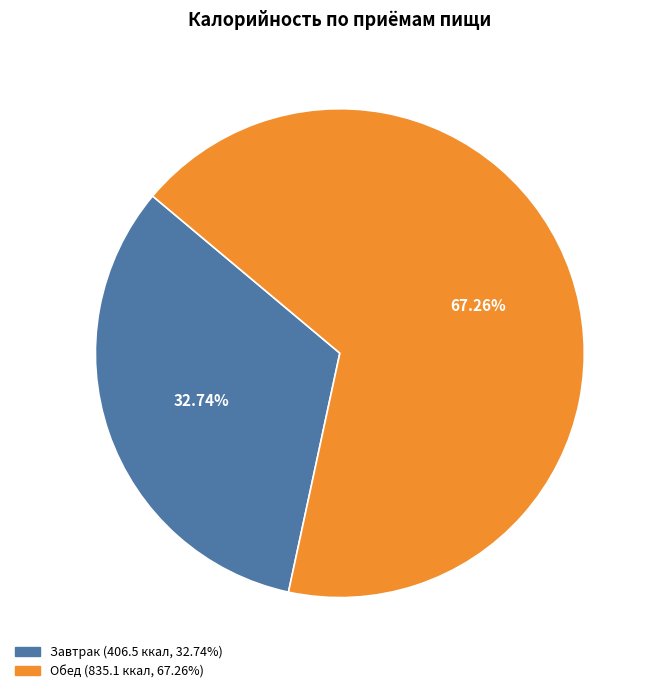

Rank the categories by value from lowest to highest.

Завтрак, Обед